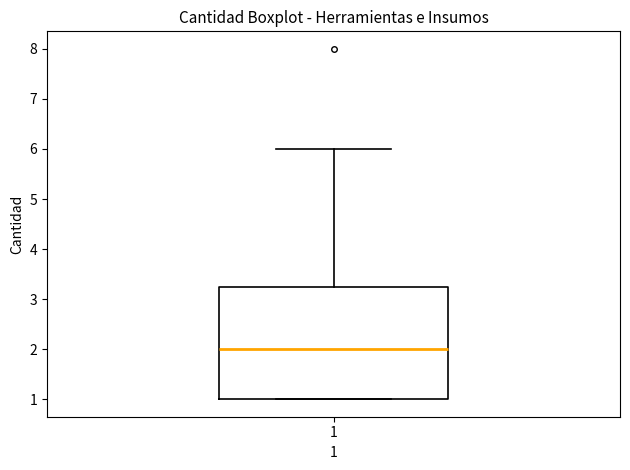

Where is the lower edge of the box at x = 1 on the y-axis? The values are not printed on the chart, so give them approximately, as read against the axis.

1.0